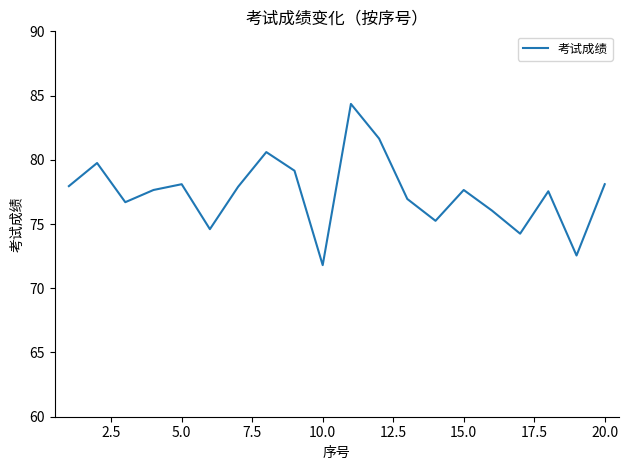

What is the smallest value displayed?

71.8